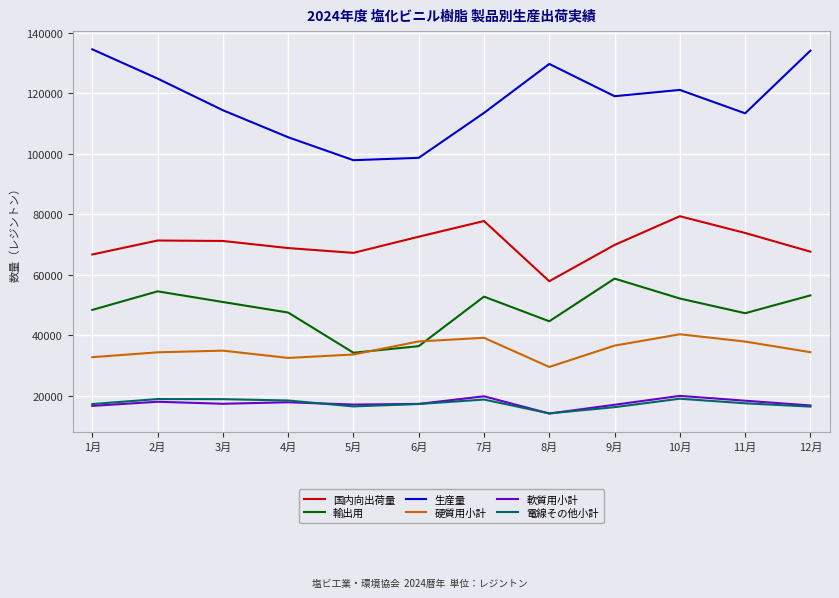

The value of 生産量 at 9月 is 176771. True or false?

False